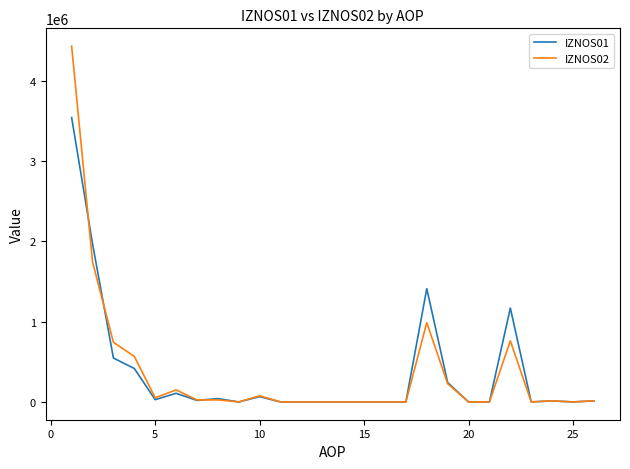

List the series in order of their peak value, highest first.

IZNOS02, IZNOS01